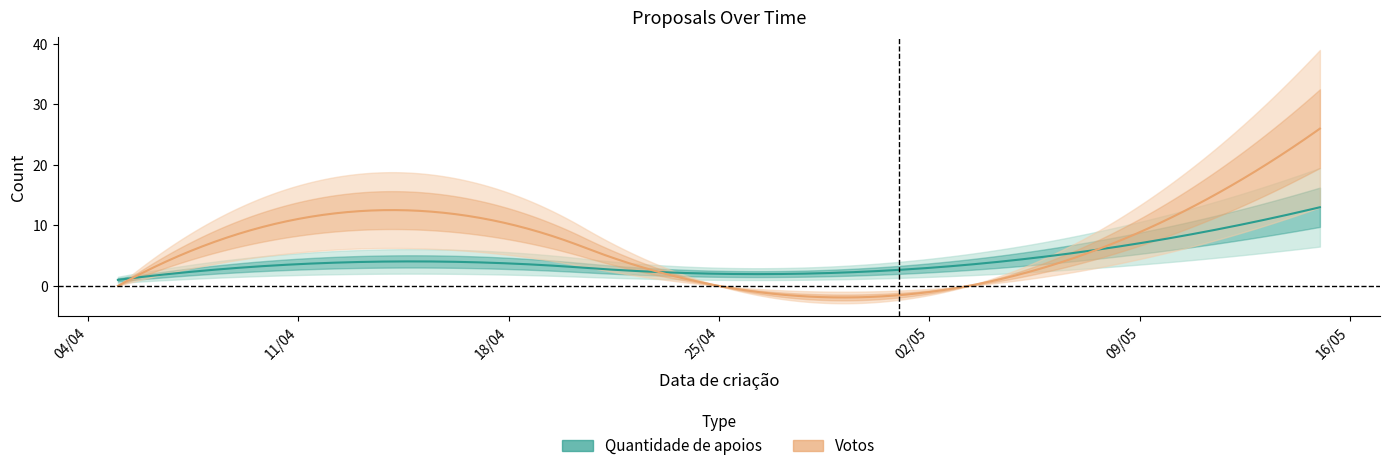

Which series has the largest total across all categories?

Votos